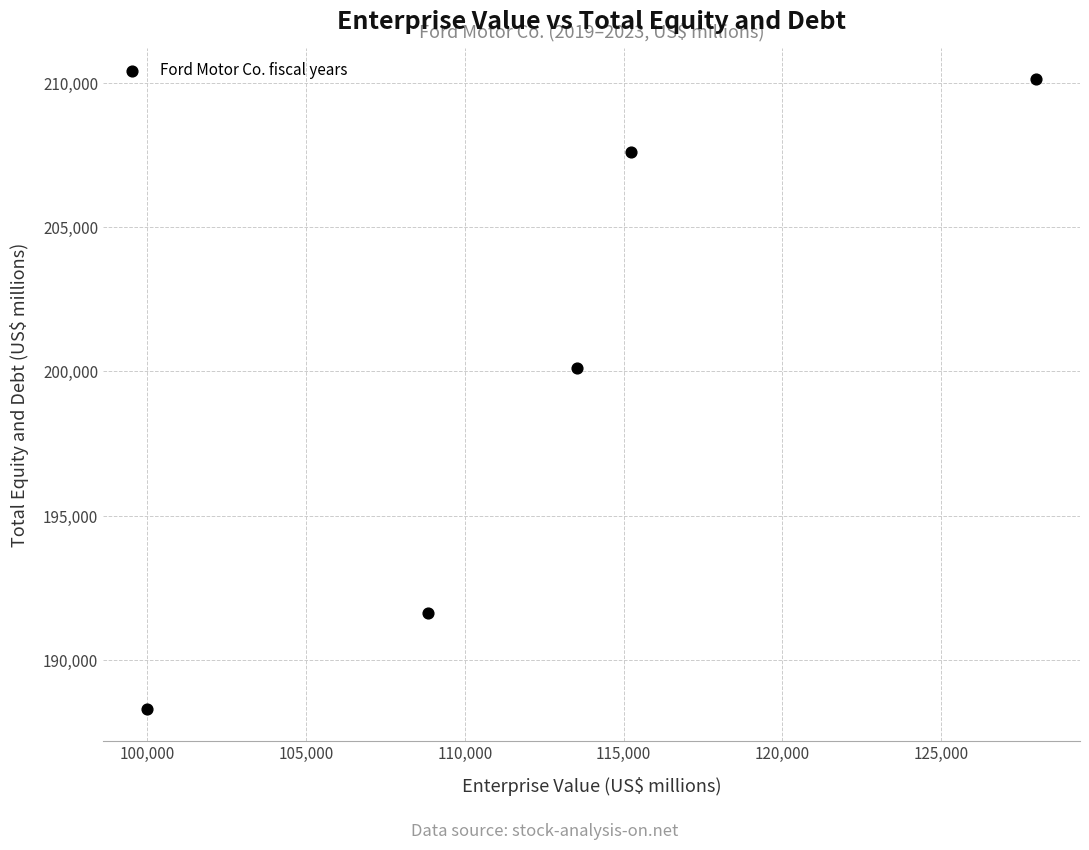

What is the average Y value?

199552